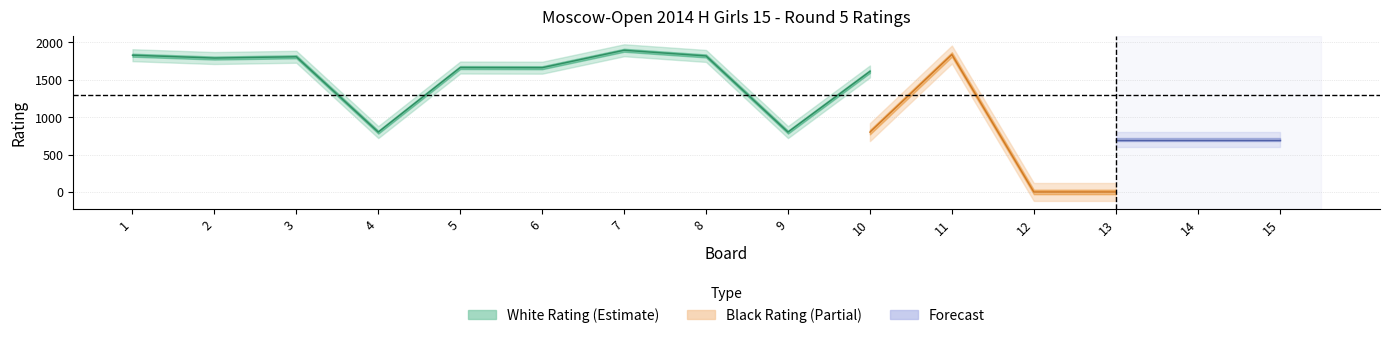

What is the total value across all series at 13?

713